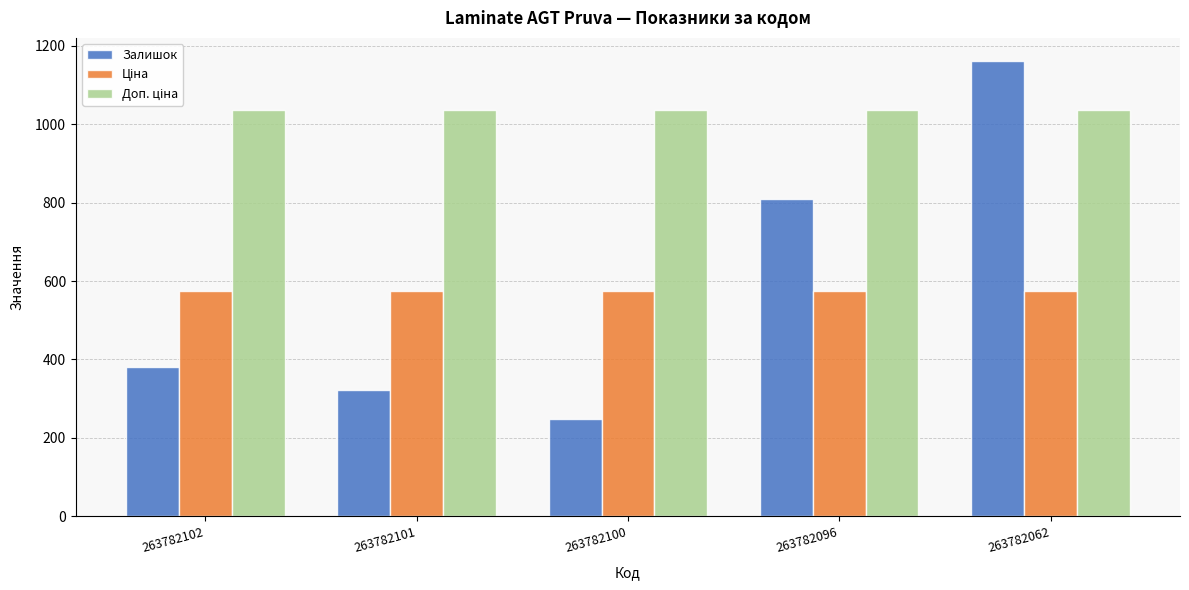

What is the approximate value of Залишок at 263782101?

322.0